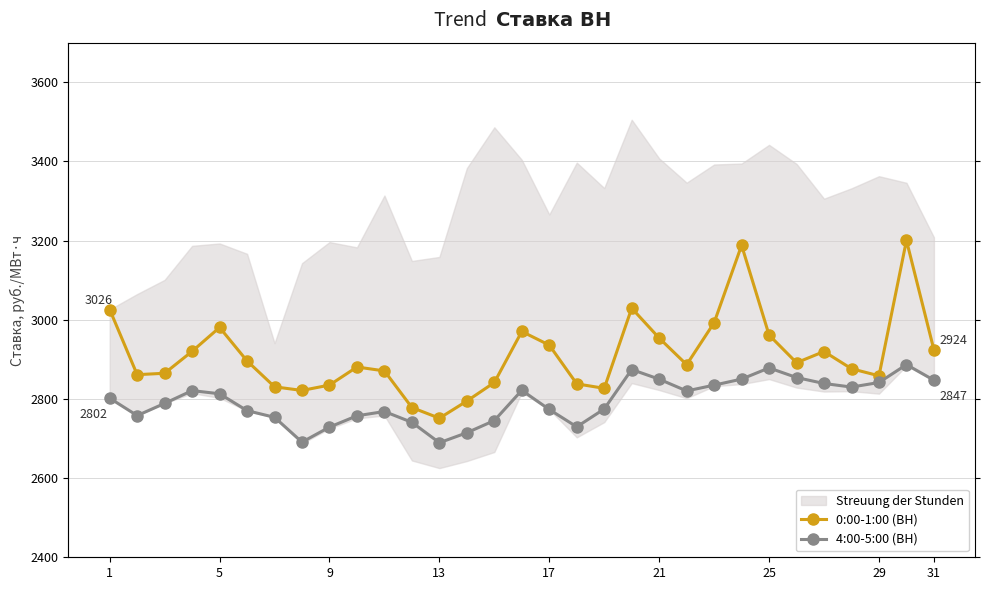

How many lines are shown in the chart?

2